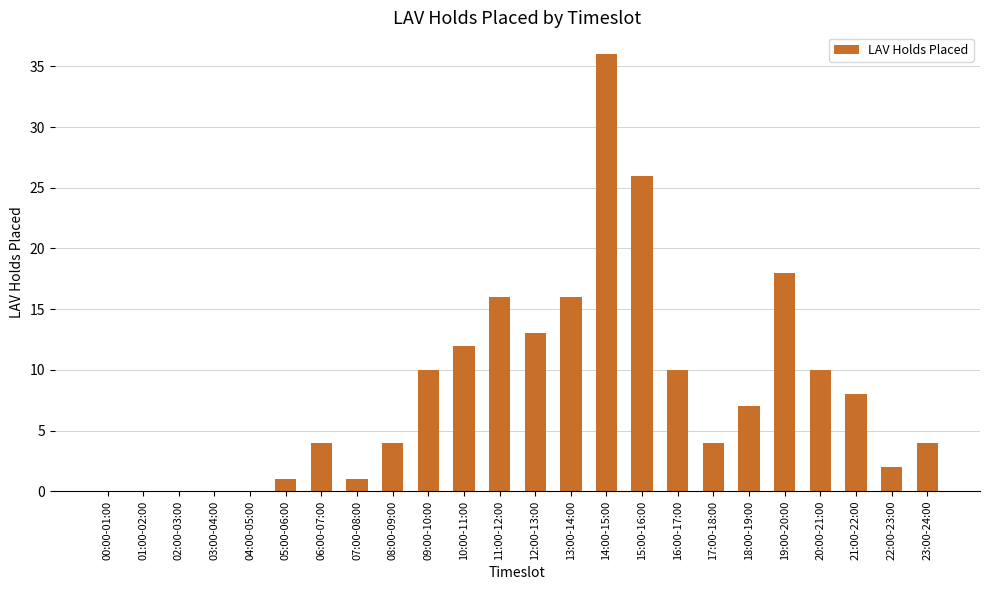

Count the number of data series in this chart.

1